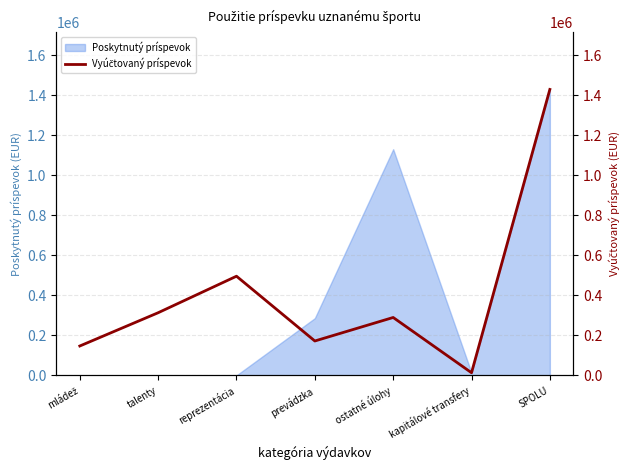

What is the greatest value displayed?

1428370.0